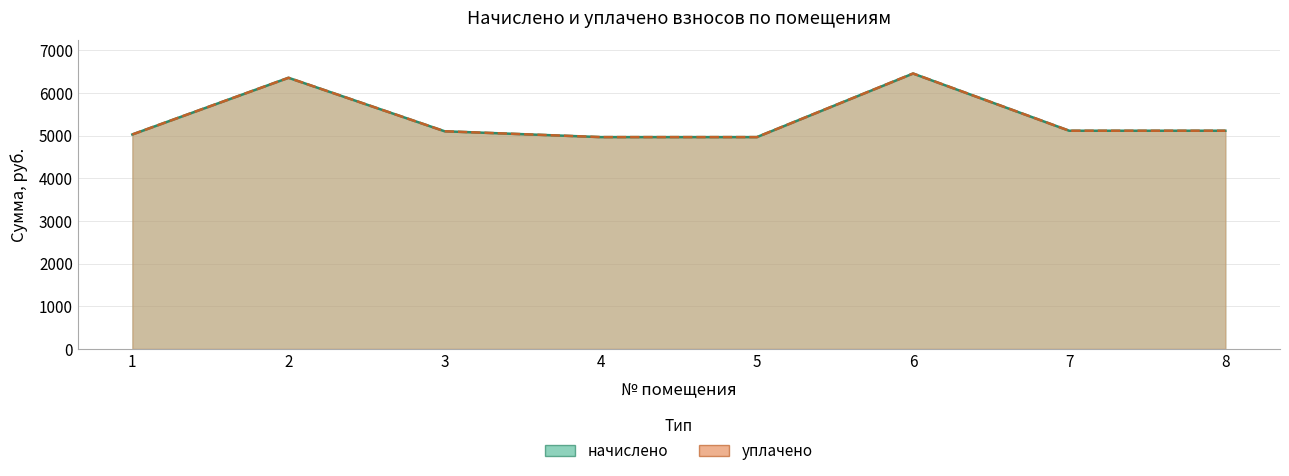

What is the difference between the maximum and minimum values in the уплачено series?

1491.6